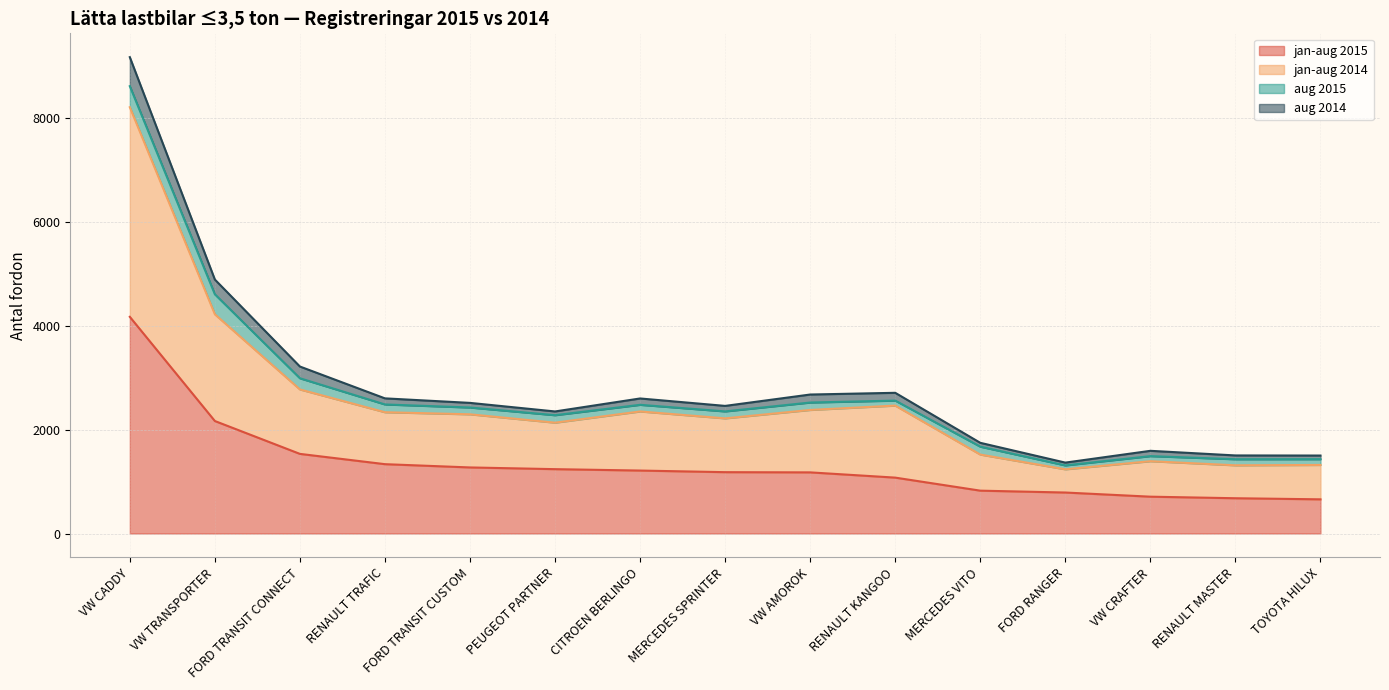

At which label is jan-aug 2015 closest to 2415?

VW TRANSPORTER